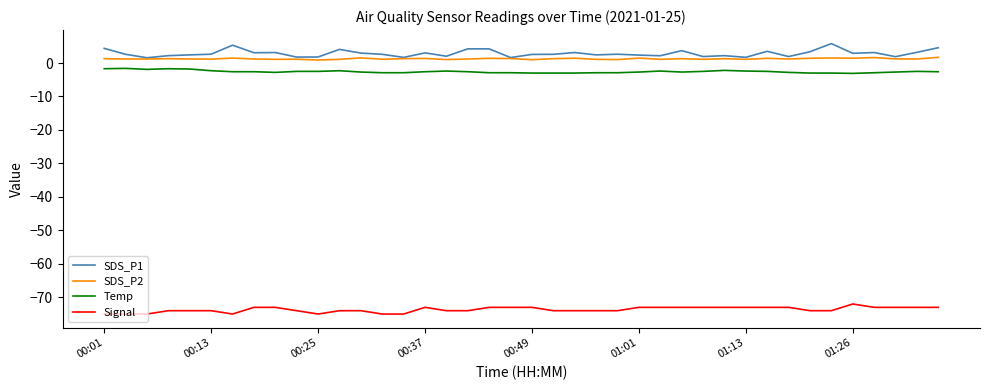

True or false: SDS_P1 and Signal intersect in this chart.

False